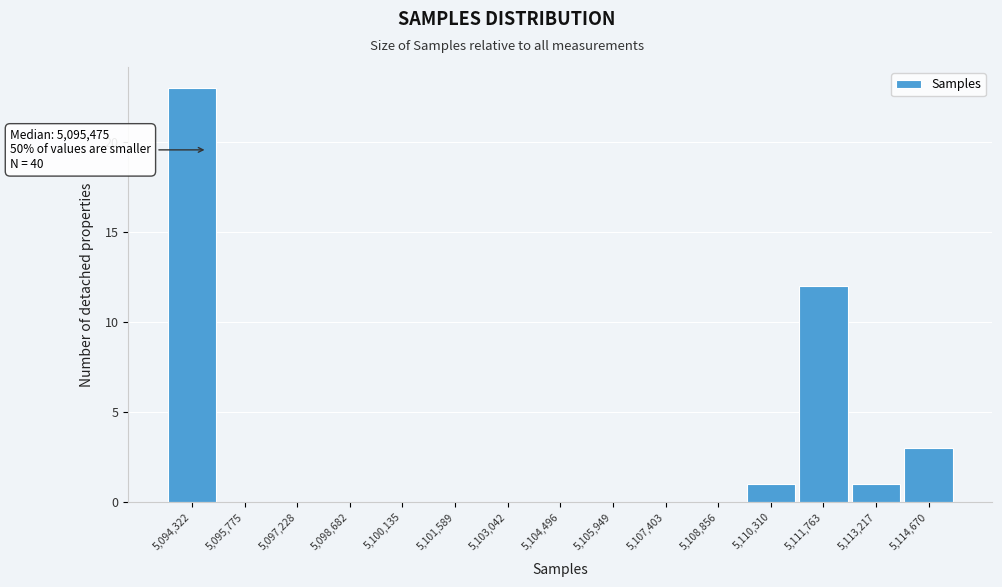

Reading left to right, list all the values displayed in this chart.

5,094,322=23	5,095,775=0	5,097,228=0	5,098,682=0	5,100,135=0	5,101,589=0	5,103,042=0	5,104,496=0	5,105,949=0	5,107,403=0	5,108,856=0	5,110,310=1	5,111,763=12	5,113,217=1	5,114,670=3